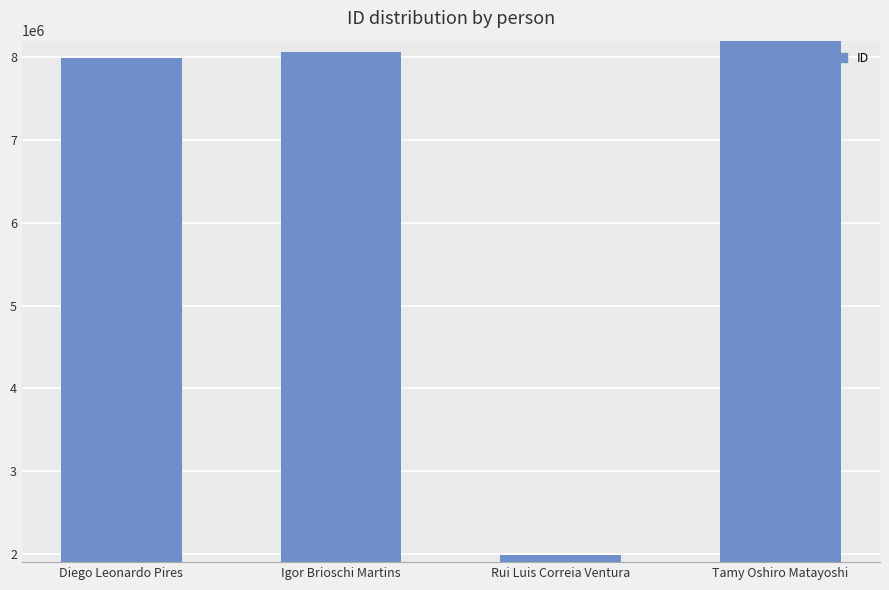

Is it true that the value at Rui Luis Correia Ventura is 1980927?

True